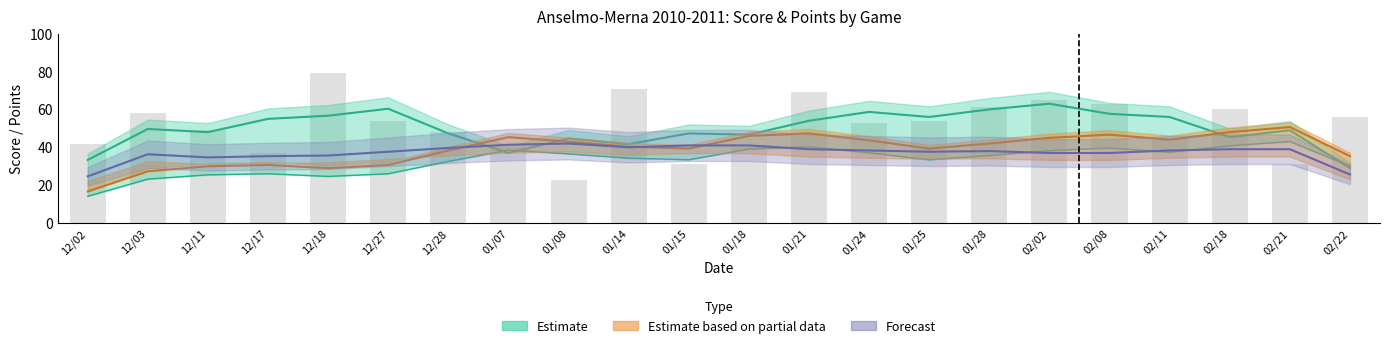

What is the sum of all values?

1129